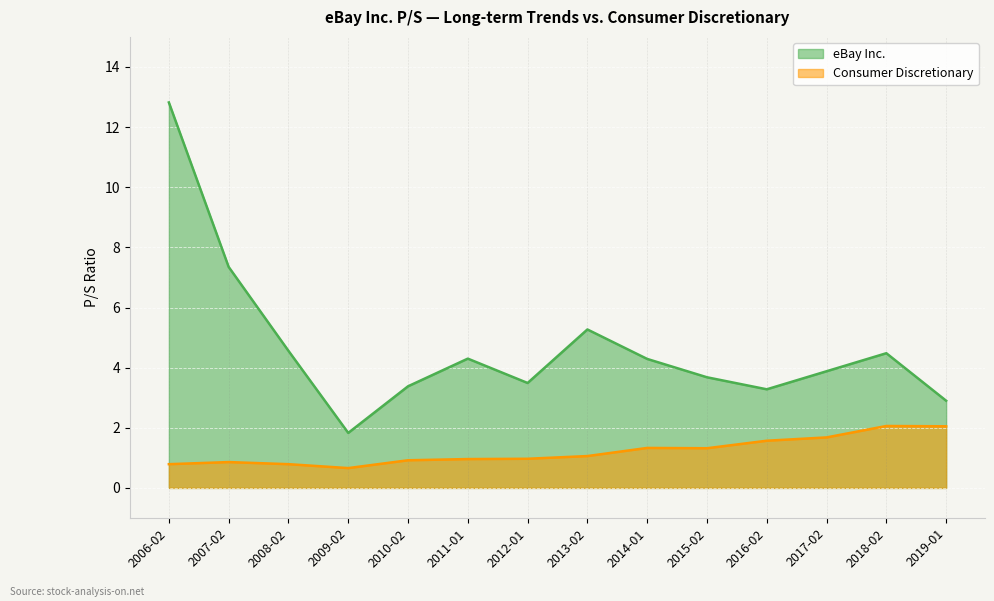

True or false: eBay Inc. and Consumer Discretionary intersect in this chart.

False